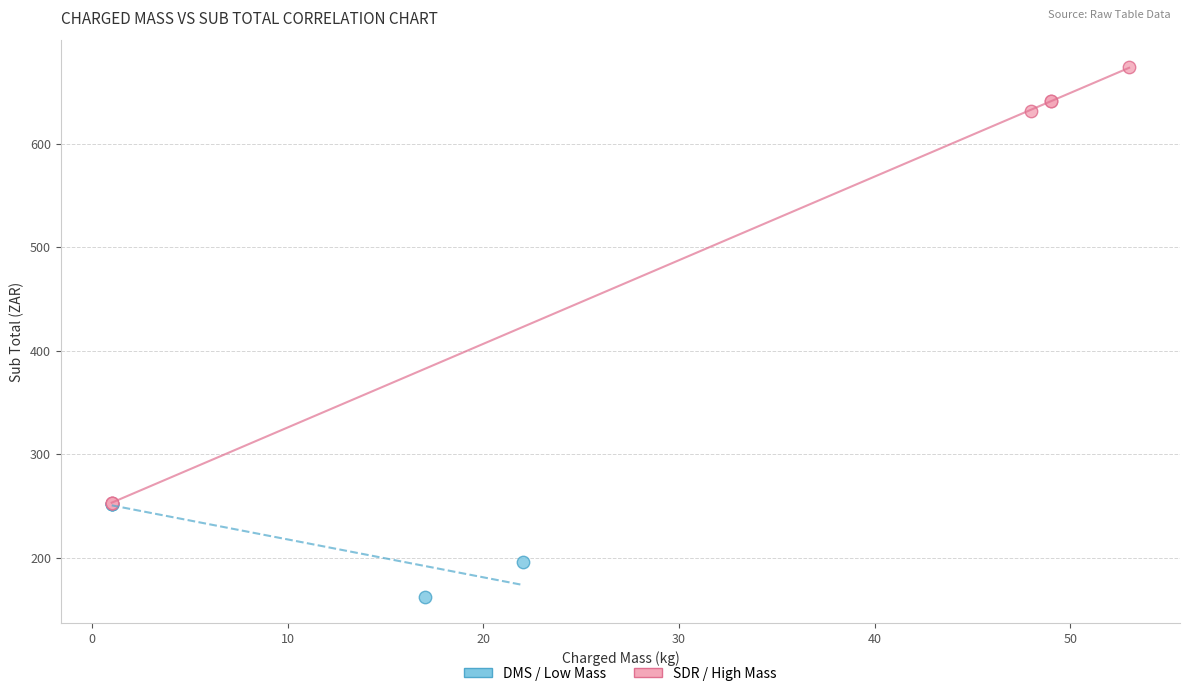

Which series reaches the minimum Y coordinate?

DMS / Low Mass